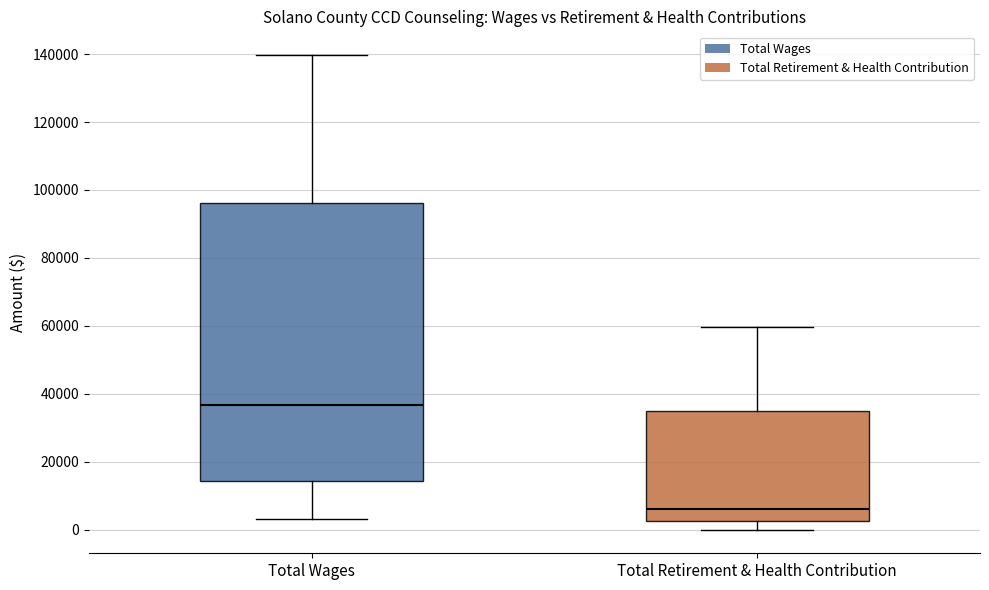

Comparing the boxes themselves (not the whiskers), which one is the tallest?

Total Wages